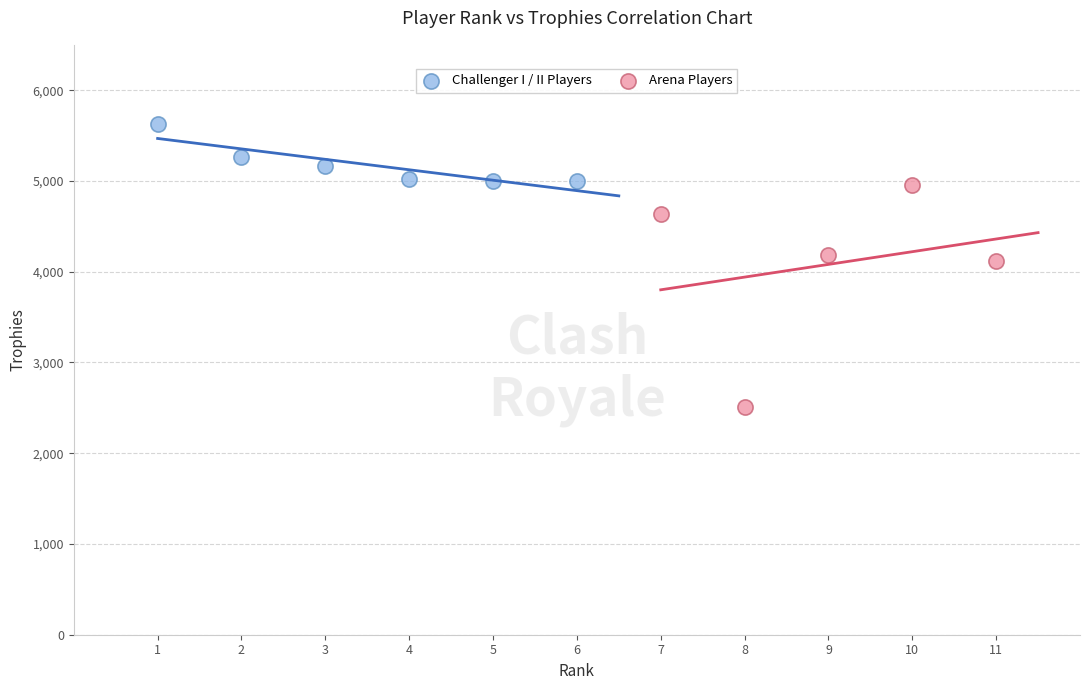

Which series has the widest spread of Y values?

Arena Players